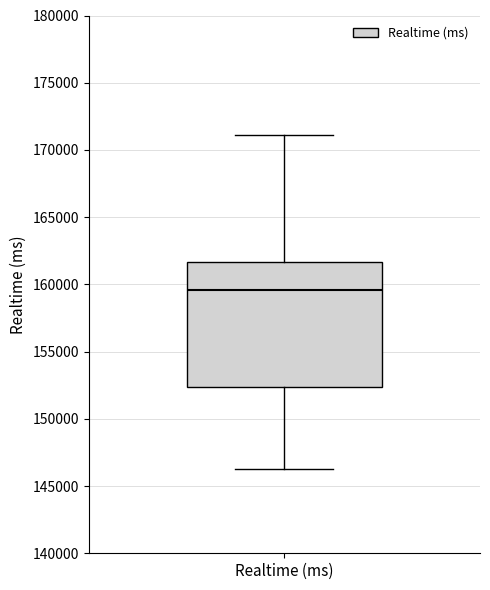

Where is the lower edge of the box for Realtime (ms) on the y-axis? The values are not printed on the chart, so give them approximately, as read against the axis.

152500